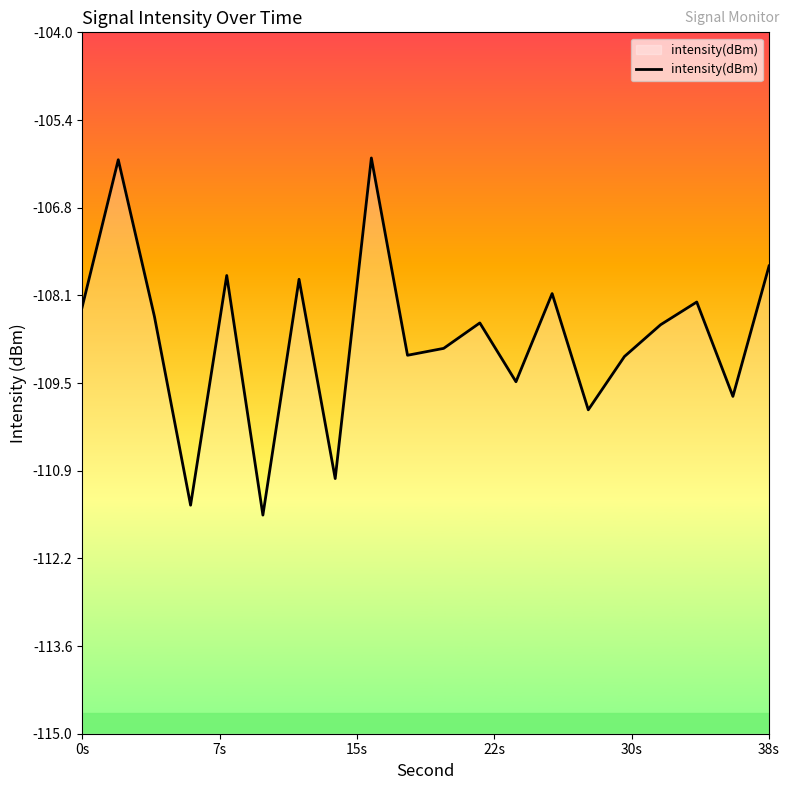

What is the smallest value displayed?

-111.6